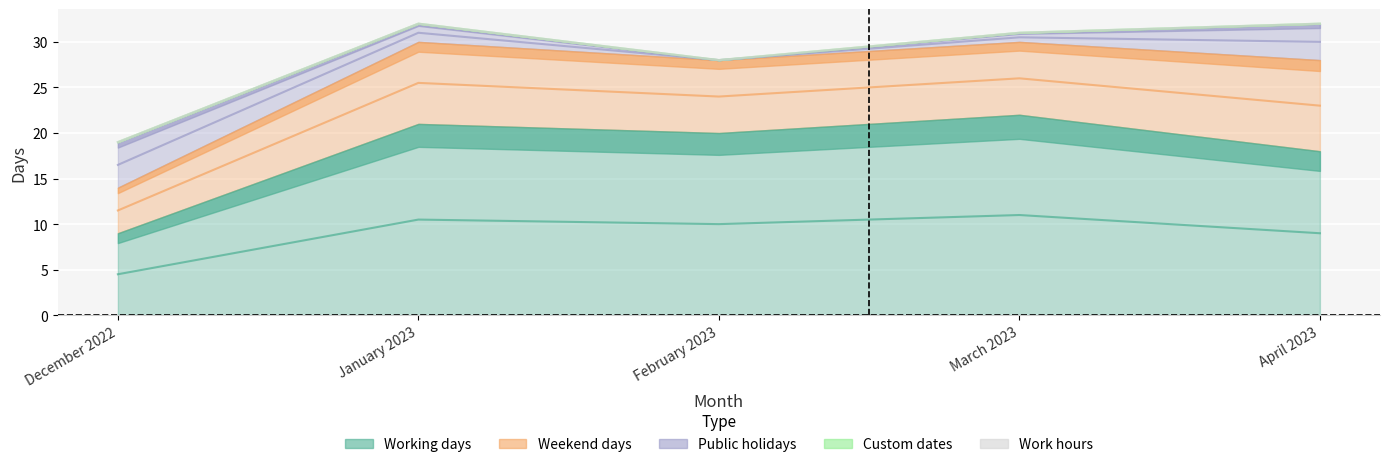

What is the label of the 5th point from the left?

April 2023